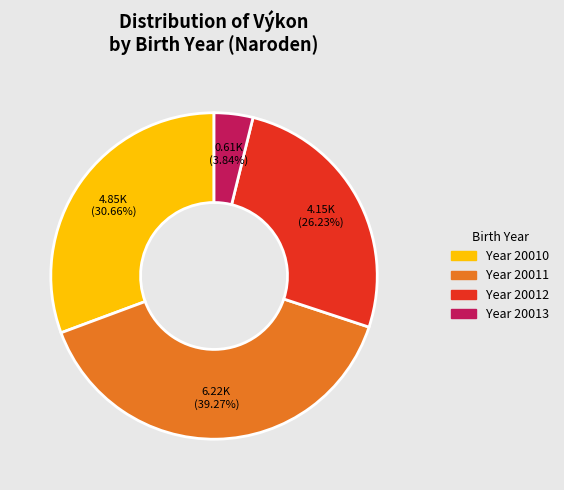

Is there any slice that represents more than half of the pie?

No